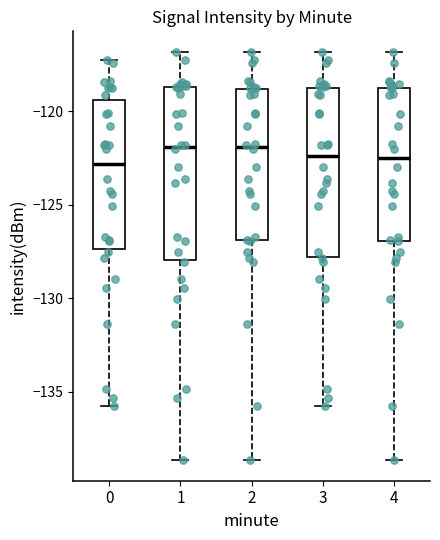

Reading left to right, transcribe this box plot: for each box, give where its median line is, the range the box spans, and where its two whiskers end, as read against the y-axis. The values are not printed on the chart, so give them approximately, as read against the axis.

0: median -123.0, box -127.5 to -119.5, whiskers -136.0 to -117.0
1: median -122.0, box -128.0 to -118.5, whiskers -138.5 to -117.0
2: median -122.0, box -127.0 to -119.0, whiskers -138.5 to -117.0
3: median -122.5, box -128.0 to -119.0, whiskers -136.0 to -117.0
4: median -122.5, box -127.0 to -119.0, whiskers -138.5 to -117.0